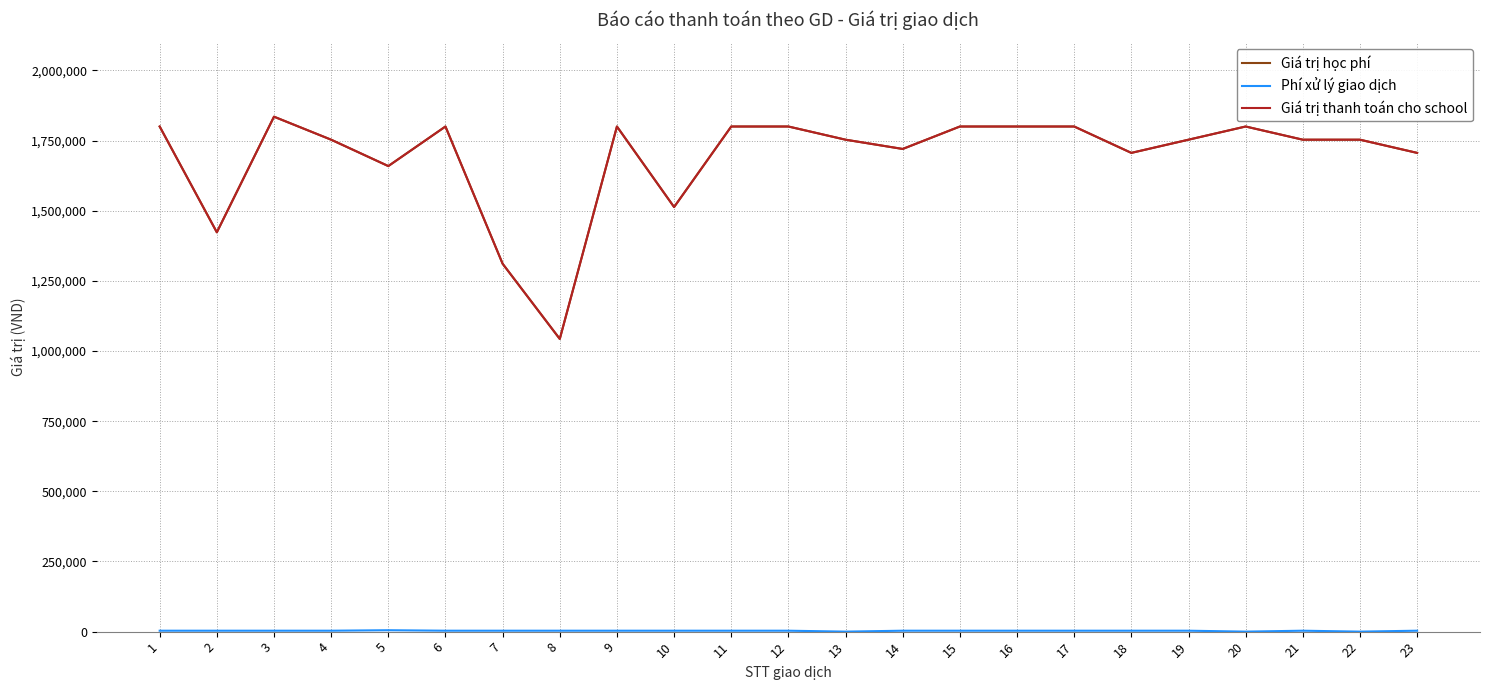

True or false: Giá trị học phí and Phí xử lý giao dịch intersect in this chart.

False